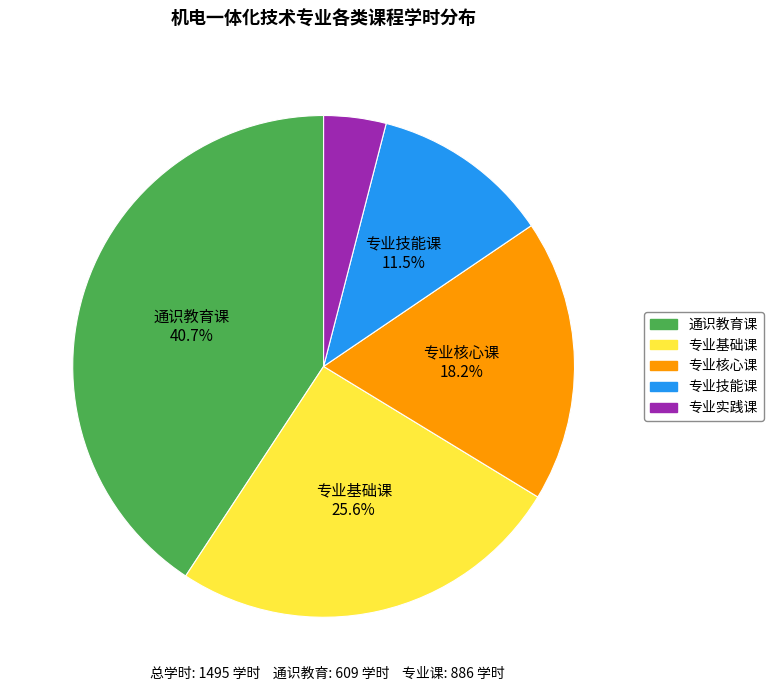

The 专业基础课 slice represents 15% of the pie. True or false?

False